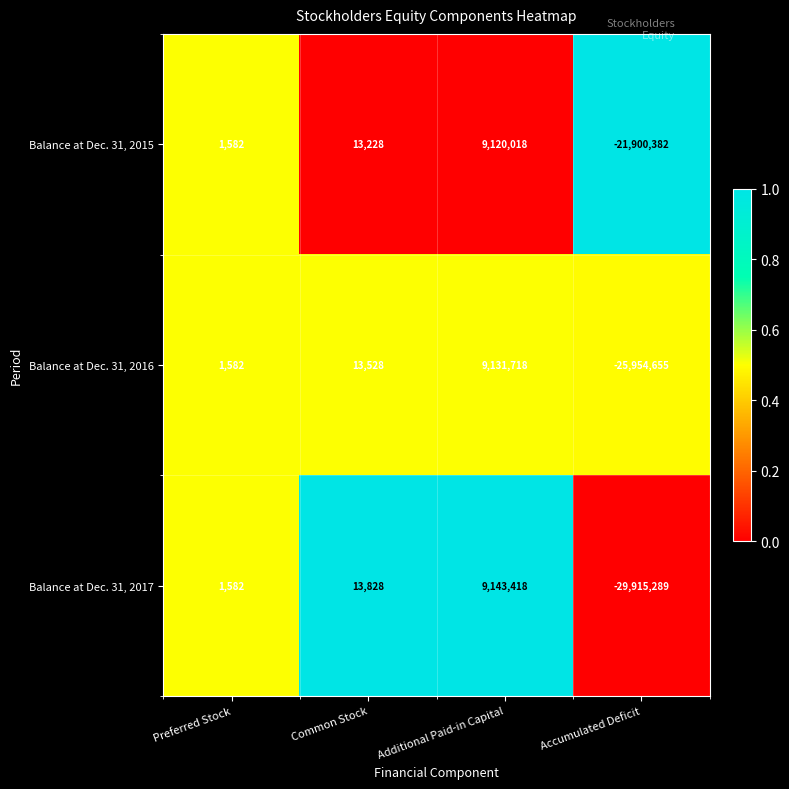

Reading left to right, what are all the values shown in this chart?

Balance at Dec. 31, 2015: Preferred Stock=1582	Common Stock=13228	Additional Paid-in Capital=9120018	Accumulated Deficit=-21900382
Balance at Dec. 31, 2016: Preferred Stock=1582	Common Stock=13528	Additional Paid-in Capital=9131718	Accumulated Deficit=-25954655
Balance at Dec. 31, 2017: Preferred Stock=1582	Common Stock=13828	Additional Paid-in Capital=9143418	Accumulated Deficit=-29915289